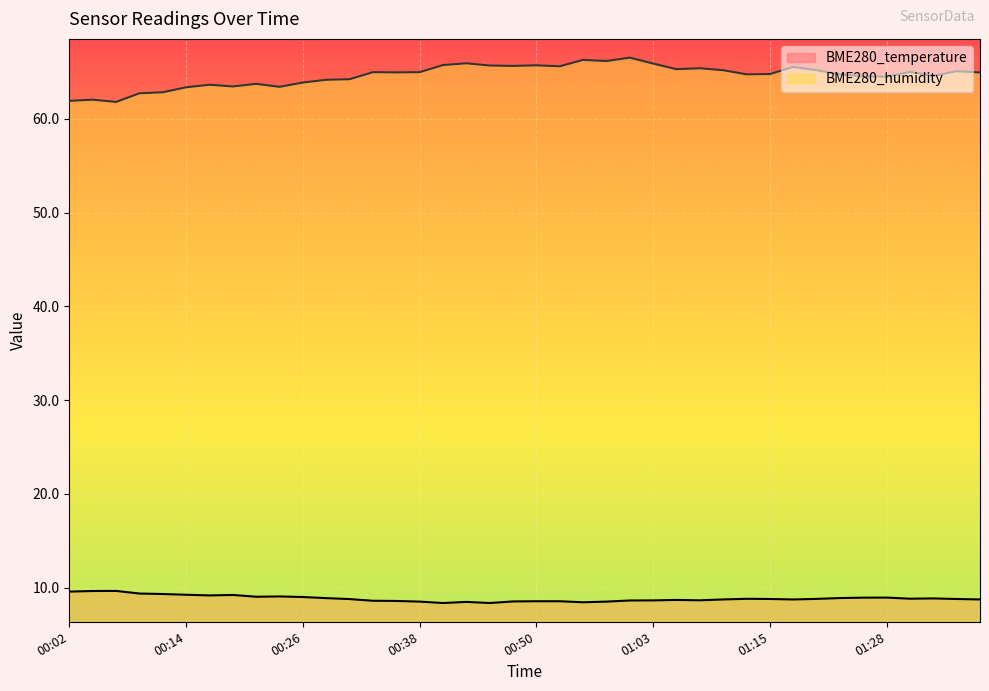

Is the value of BME280_humidity at 01:15 greater than the value of BME280_temperature at 01:15?

Yes